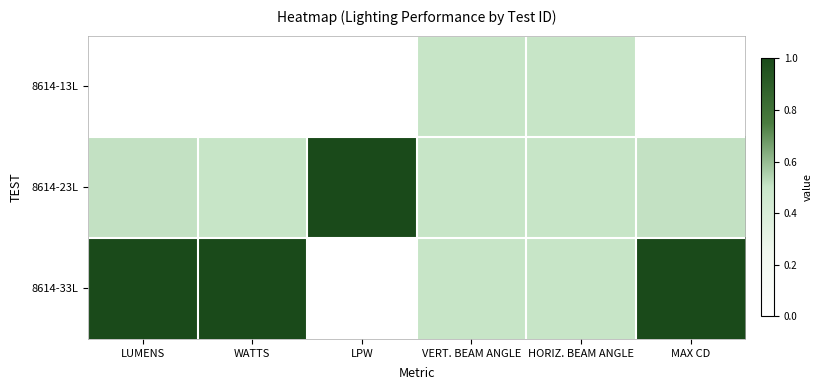

What is the total value across all series at LPW?

1.0